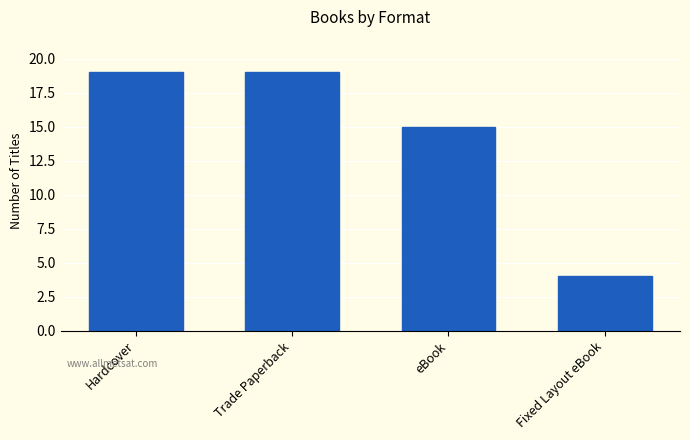

How many bars are there in total?

4